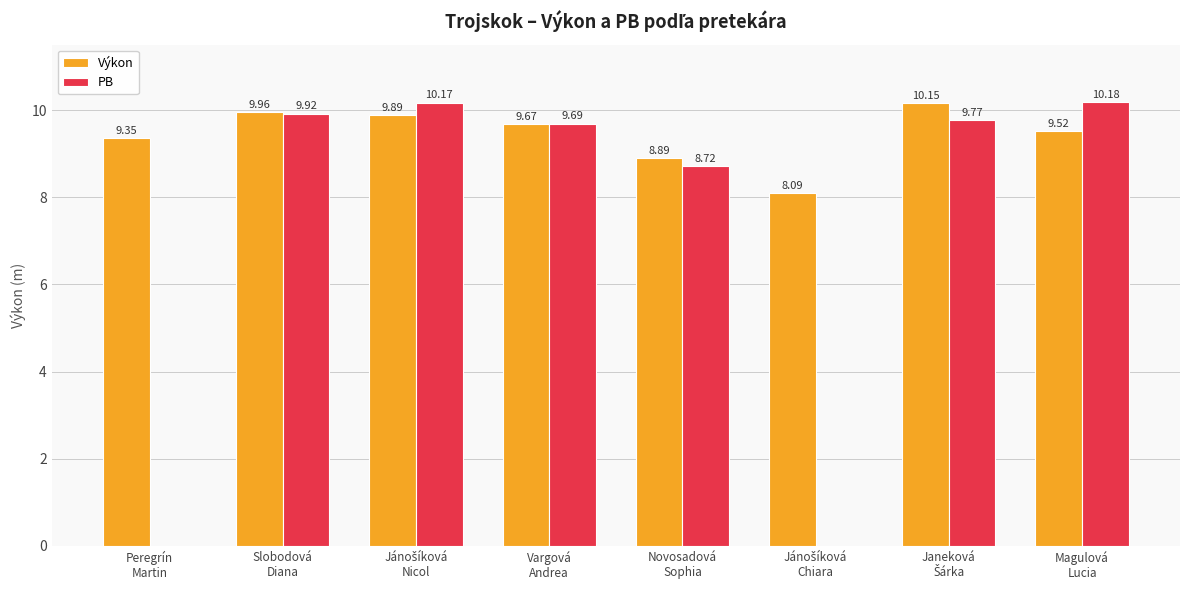

What is the maximum value for PB?

10.2